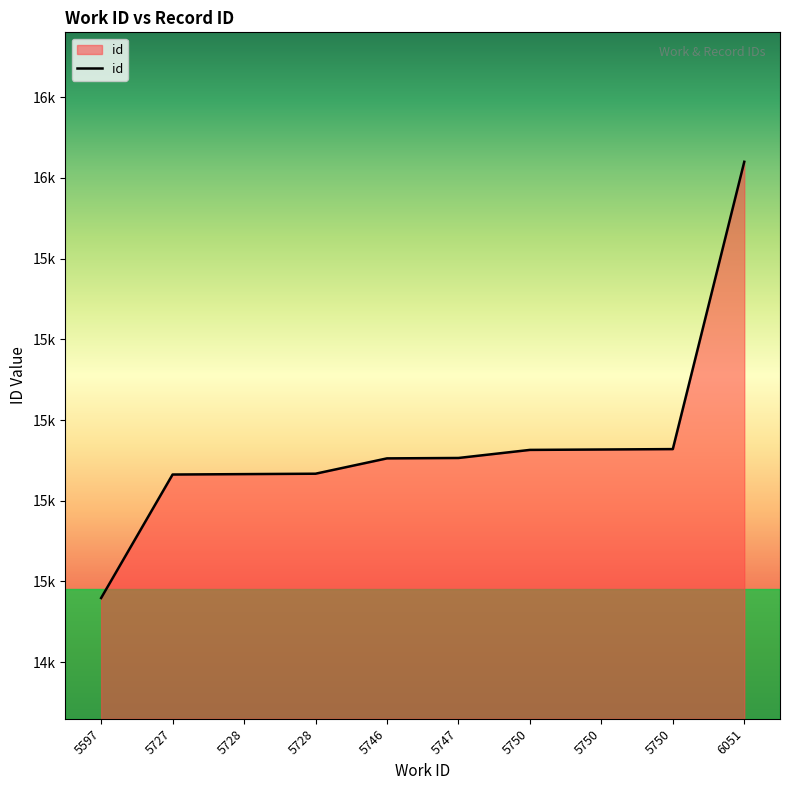

Does the chart have visible grid lines?

No